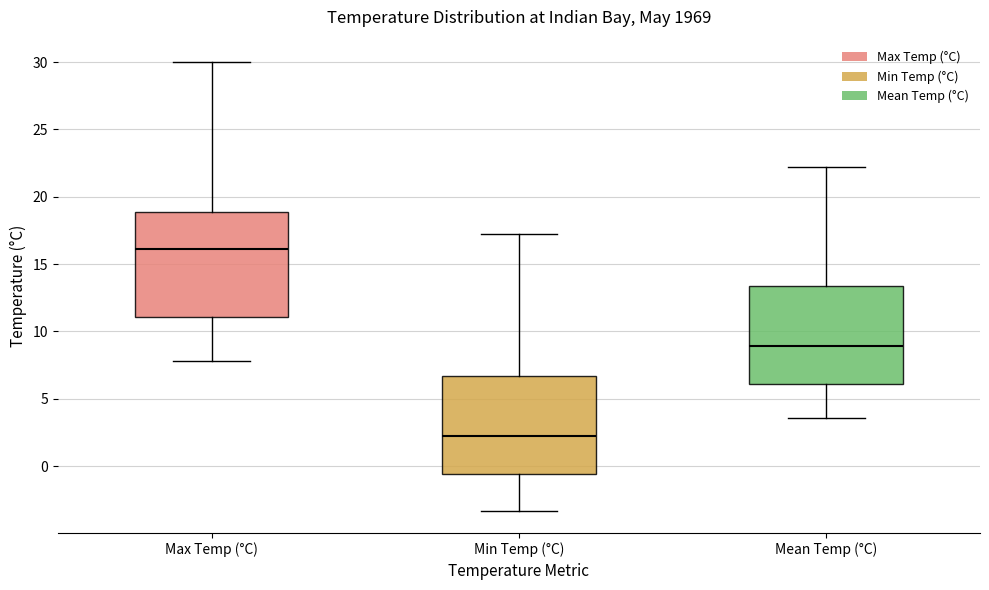

Where does the median line of the box for Max Temp (°C) sit on the y-axis? The values are not printed on the chart, so give them approximately, as read against the axis.

16.0